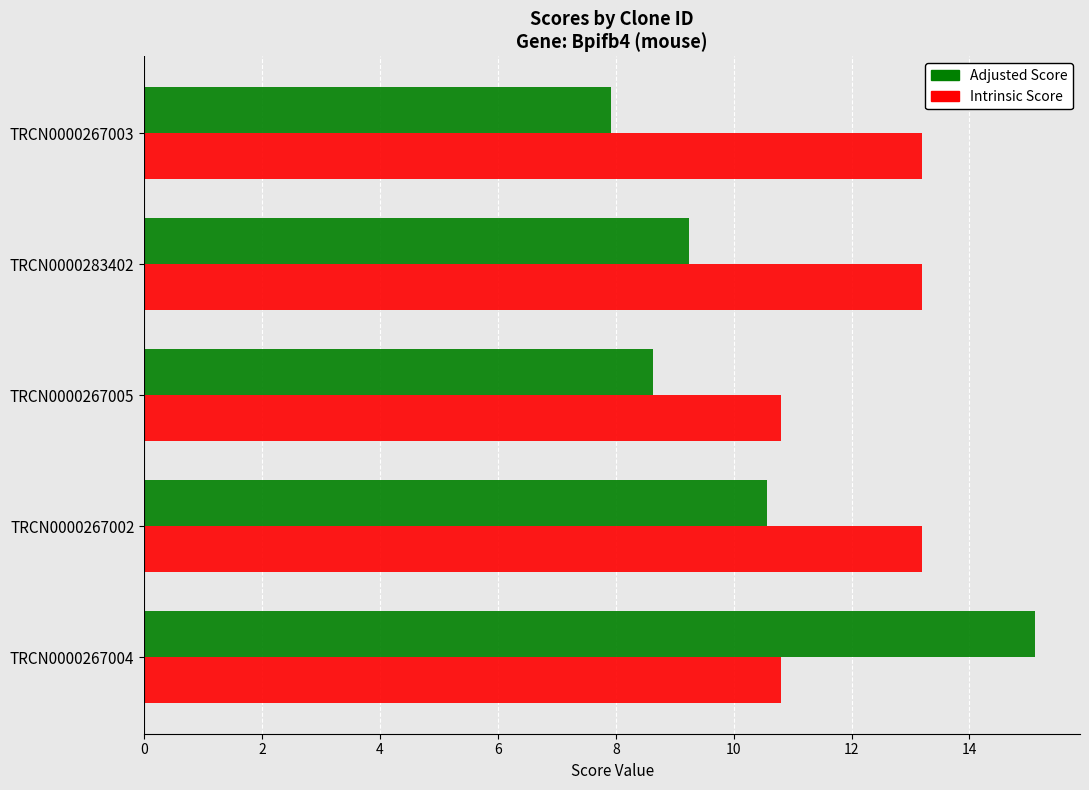

True or false: Adjusted Score has a value of 9.2 at TRCN0000283402.

True